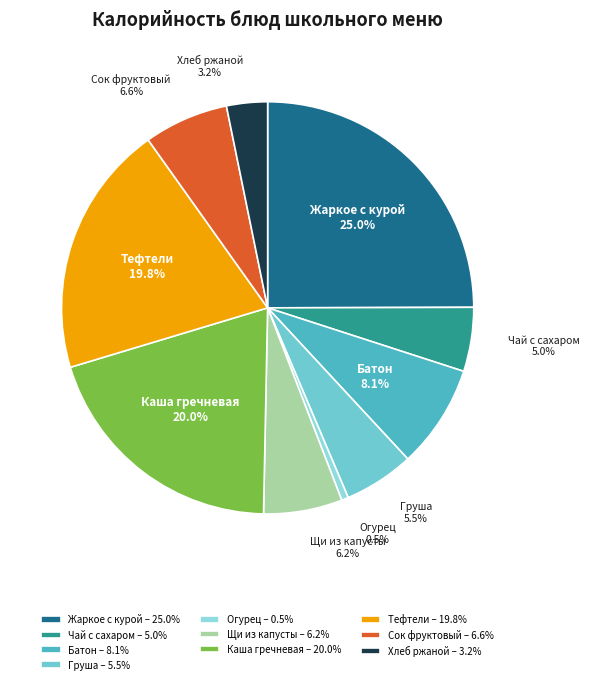

How many slices are in this pie chart?

10